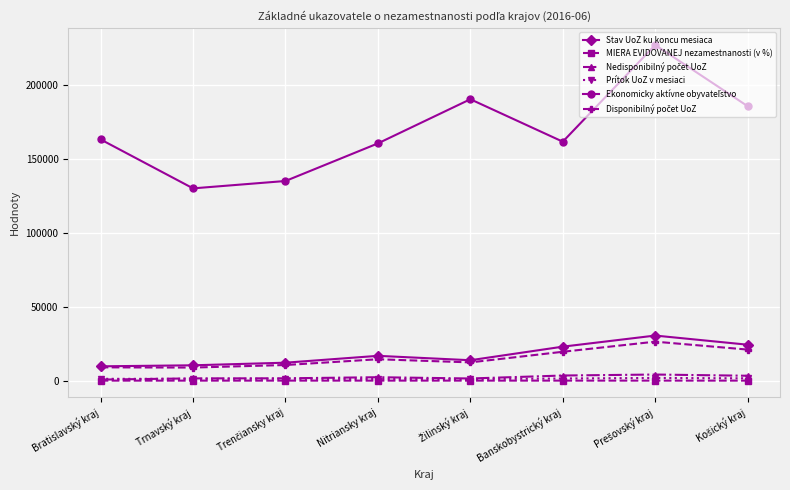

What is the greatest value displayed?

226789.0